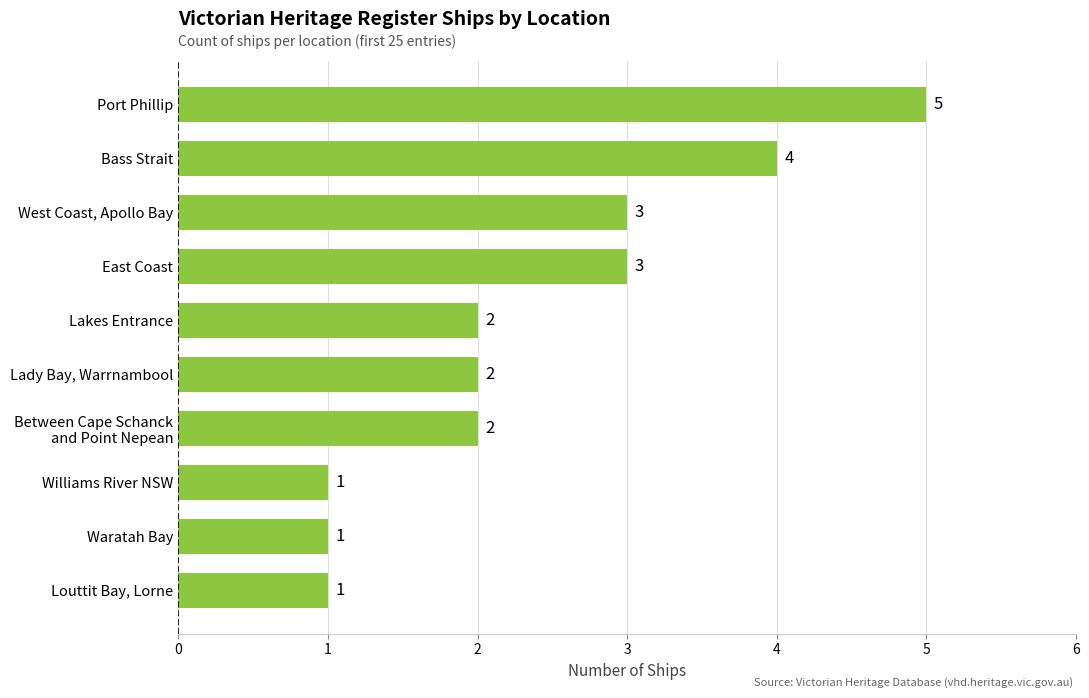

Is it true that the value at East Coast is 3?

True